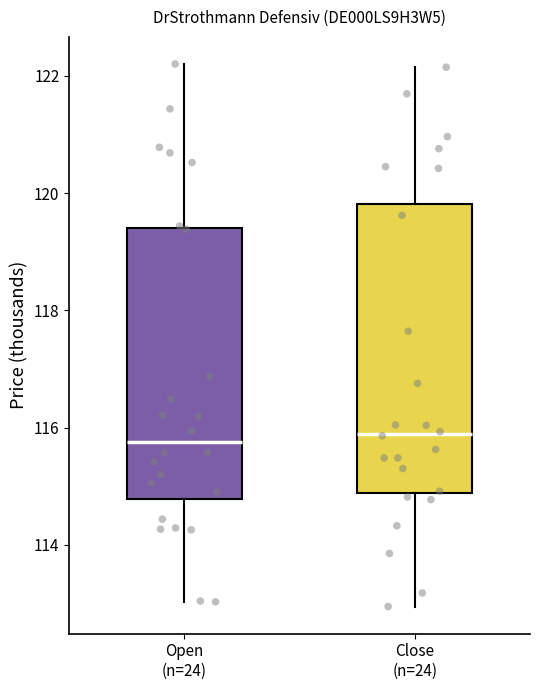

Where is the lower edge of the box for Close (n=24) on the y-axis? The values are not printed on the chart, so give them approximately, as read against the axis.

114.8